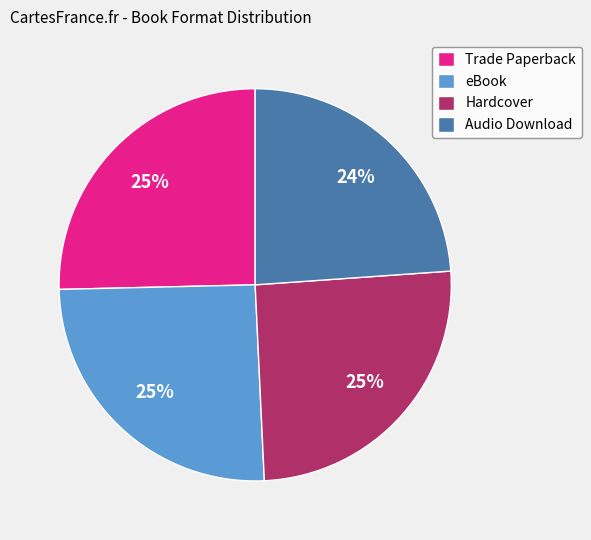

To the nearest percent, what portion does Audio Download represent?

24%